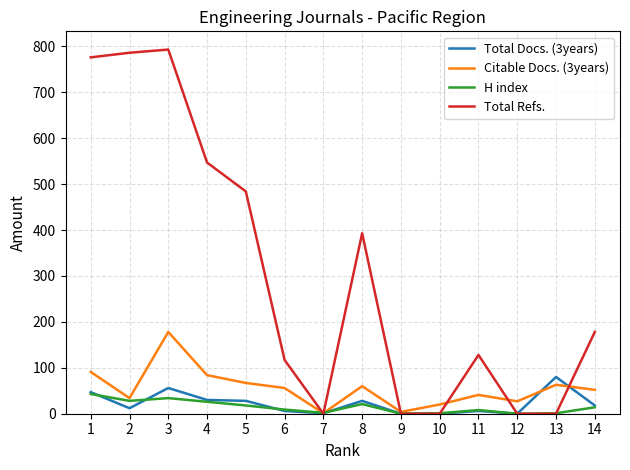

What is the maximum value for Total Refs.?

793